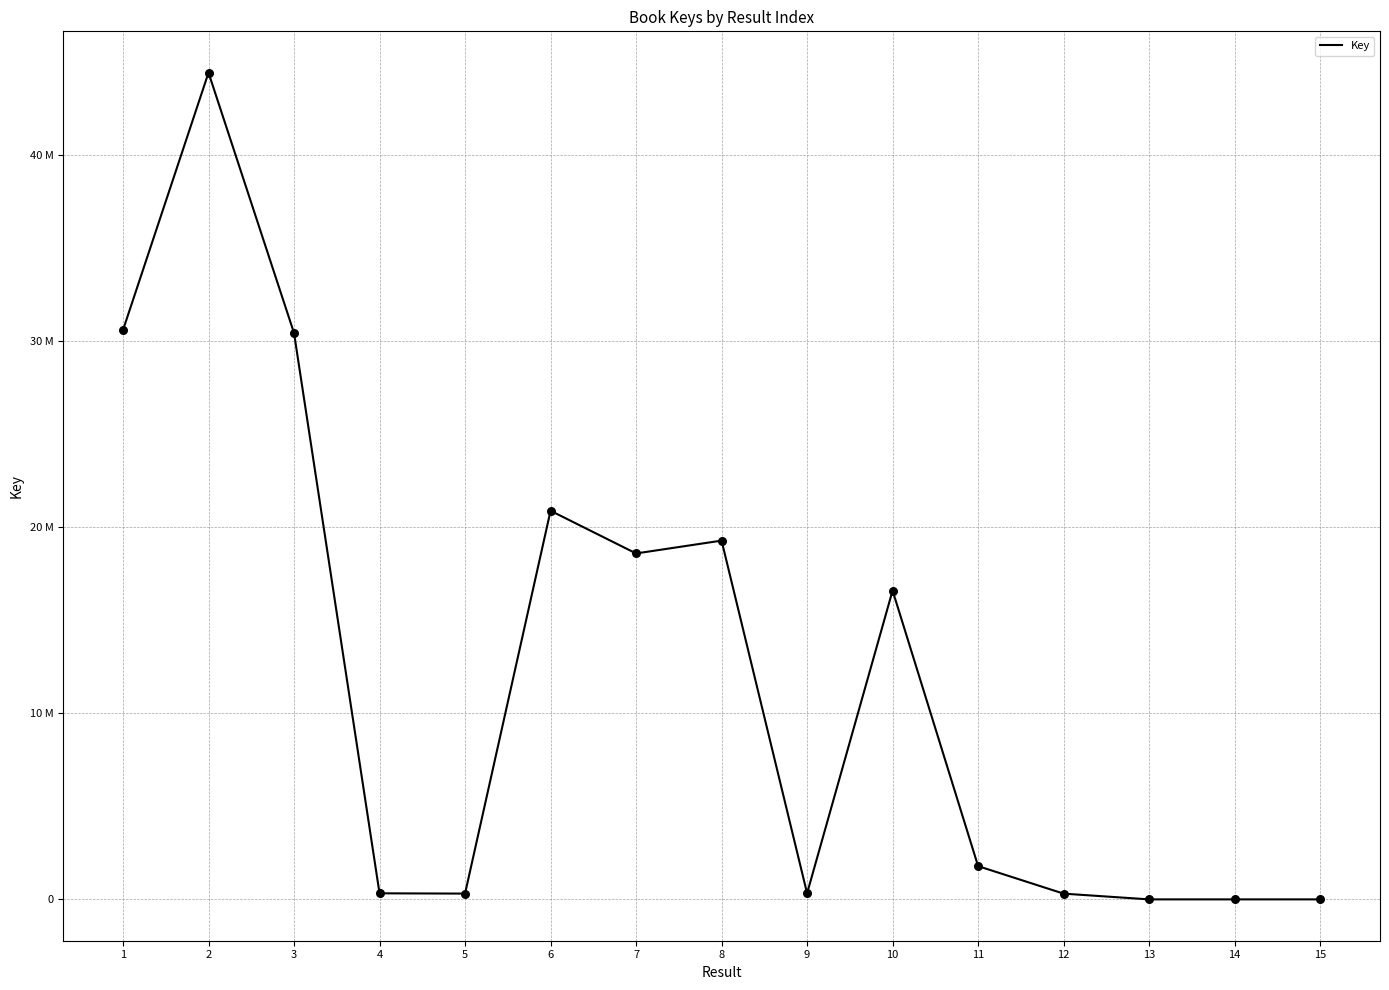

Is this an area chart (filled region under the line)?

No